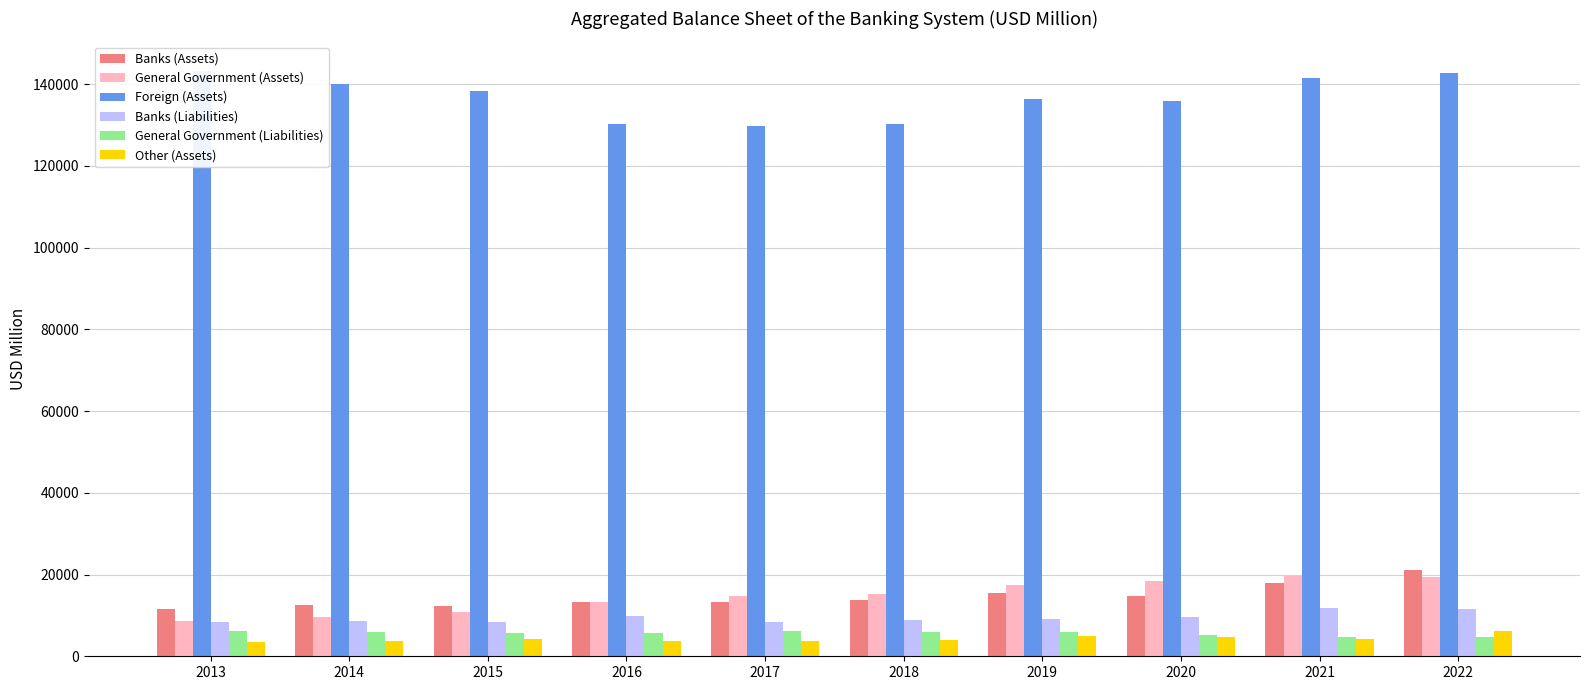

Reading left to right, transcribe all the data shown in this chart.

Banks (Assets): 2013=11650.5	2014=12623.8	2015=12338.2	2016=13322.6	2017=13224.9	2018=13700.1	2019=15457.6	2020=14825.1	2021=17858.8	2022=21002.1
General Government (Assets): 2013=8735.9	2014=9520.7	2015=10935.2	2016=13391.1	2017=14770.0	2018=15268.9	2019=17357.3	2020=18403.0	2021=19696.2	2022=19432.1
Foreign (Assets): 2013=143275.4	2014=140034.9	2015=138412.8	2016=130289.5	2017=129660.9	2018=130201.0	2019=136391.3	2020=135841.7	2021=141423.0	2022=142658.6
Banks (Liabilities): 2013=8485.9	2014=8681.5	2015=8449.2	2016=9792.0	2017=8373.8	2018=8922.1	2019=9232.6	2020=9652.1	2021=11893.6	2022=11615.4
General Government (Liabilities): 2013=6290.4	2014=5952.0	2015=5750.5	2016=5814.9	2017=6107.4	2018=5962.2	2019=6046.7	2020=5098.2	2021=4808.0	2022=4600.1
Other (Assets): 2013=3396.0	2014=3805.1	2015=4125.1	2016=3648.0	2017=3679.4	2018=3979.0	2019=4950.0	2020=4702.1	2021=4313.8	2022=6165.8